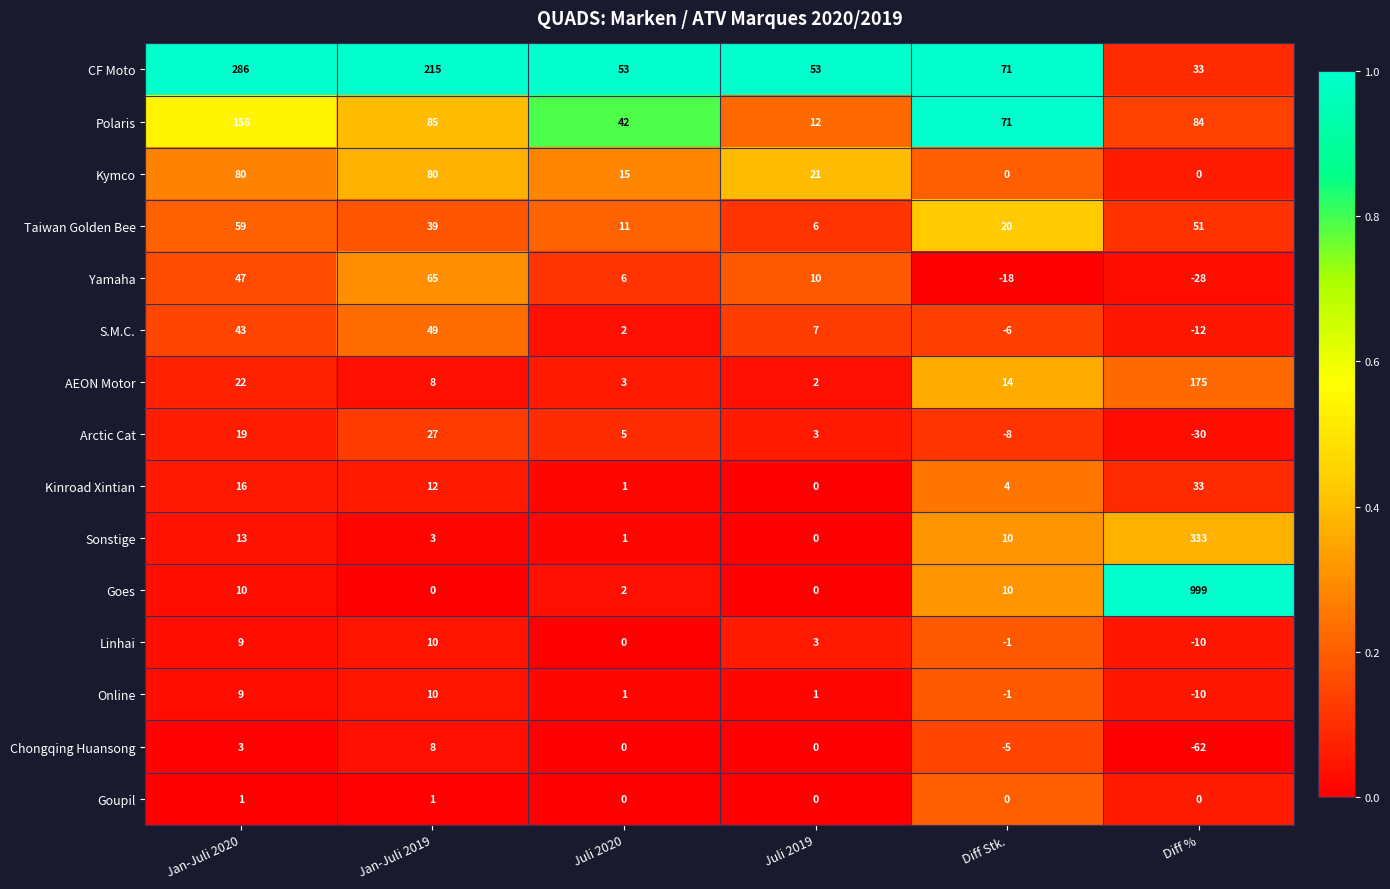

Count the number of data series in this chart.

15